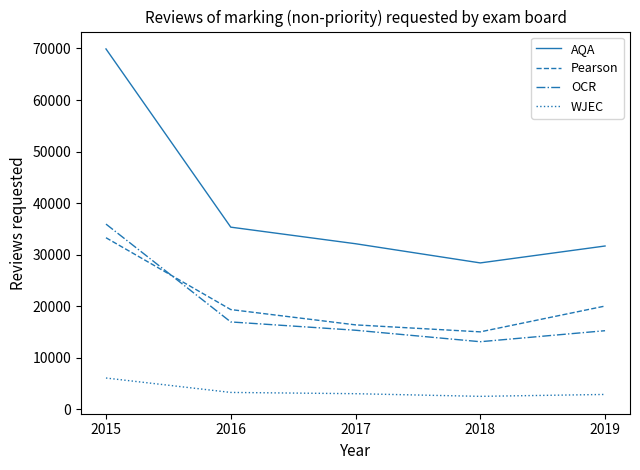

What are all the series names shown in the legend?

AQA, Pearson, OCR, WJEC